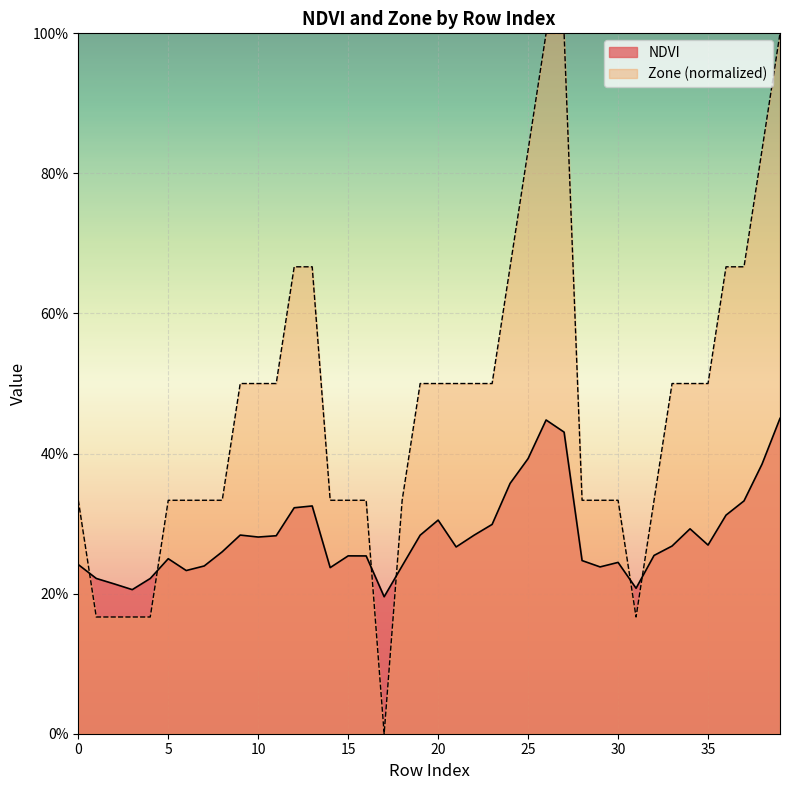

True or false: NDVI has a value of 0.6 at 25.

False